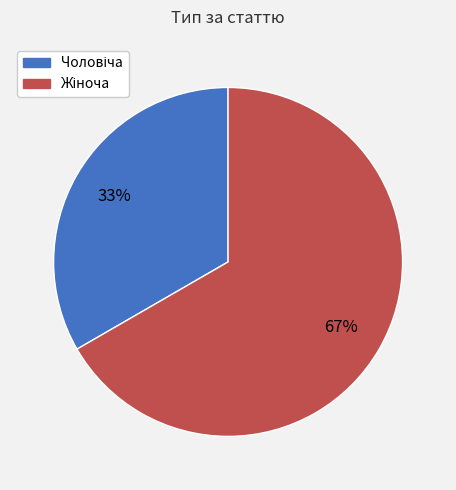

Is there a majority slice in this chart?

Yes